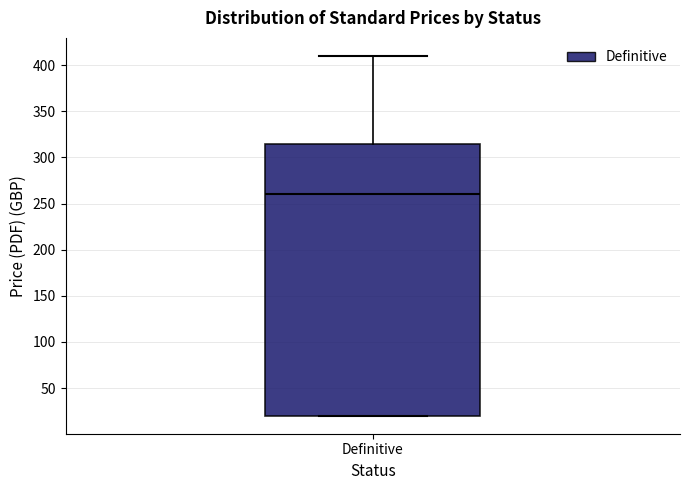

Read this box plot against the y-axis: the position of the median line, the range covered by the box, and the ends of both whiskers. The values are not printed on the chart, so give them approximately, as read against the axis.

median 260, box 20 to 315, whiskers 20 to 410